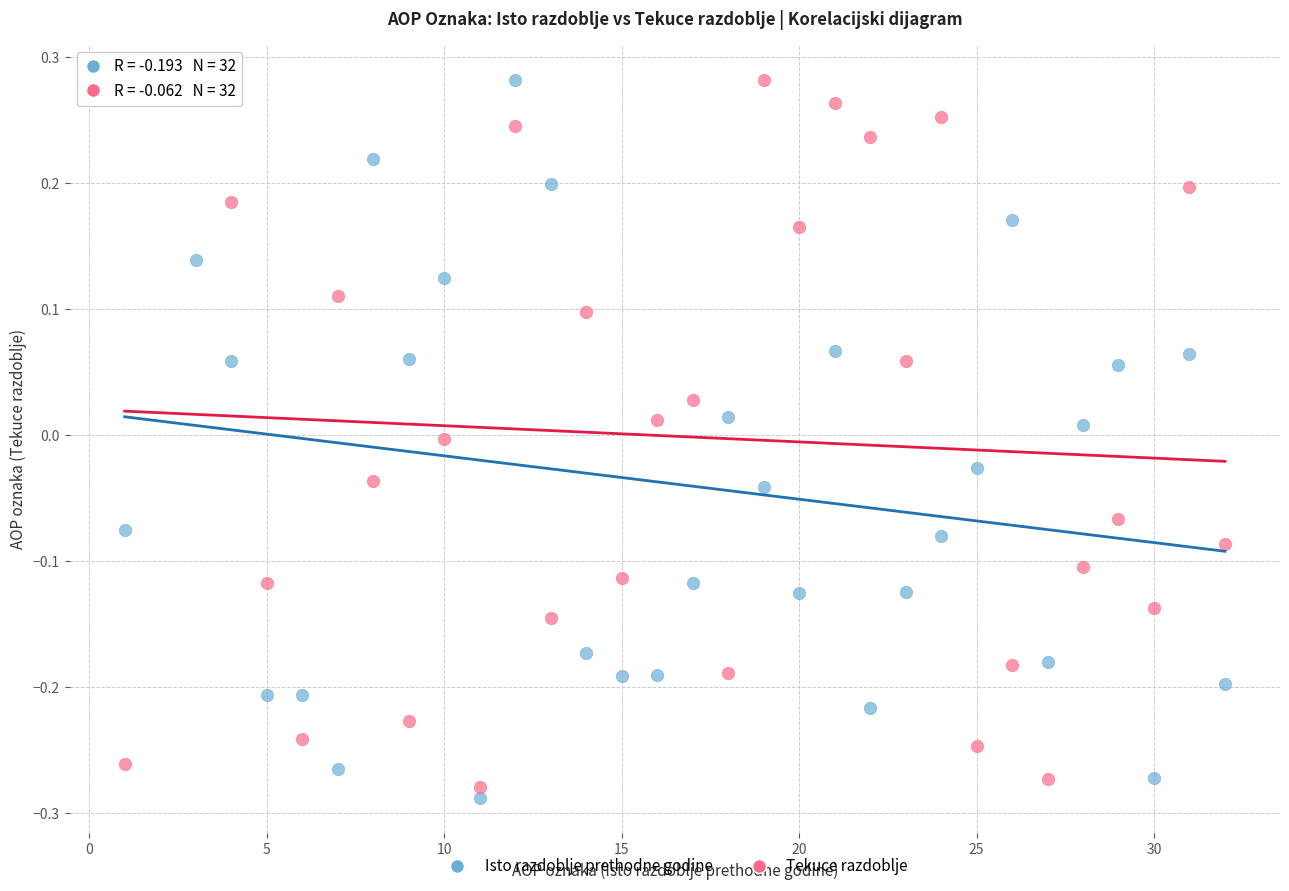

What are all the series names shown in the legend?

Isto razdoblje prethodne godine, Tekuce razdoblje